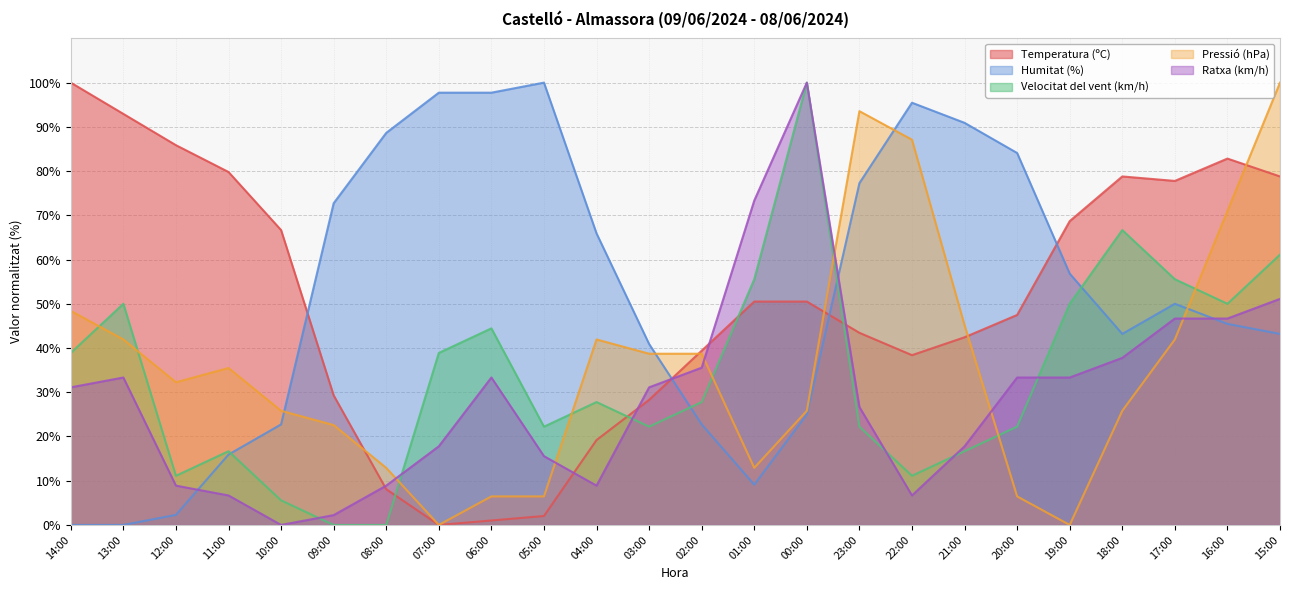

At which category does Ratxa (km/h) reach its first local peak?

13:00